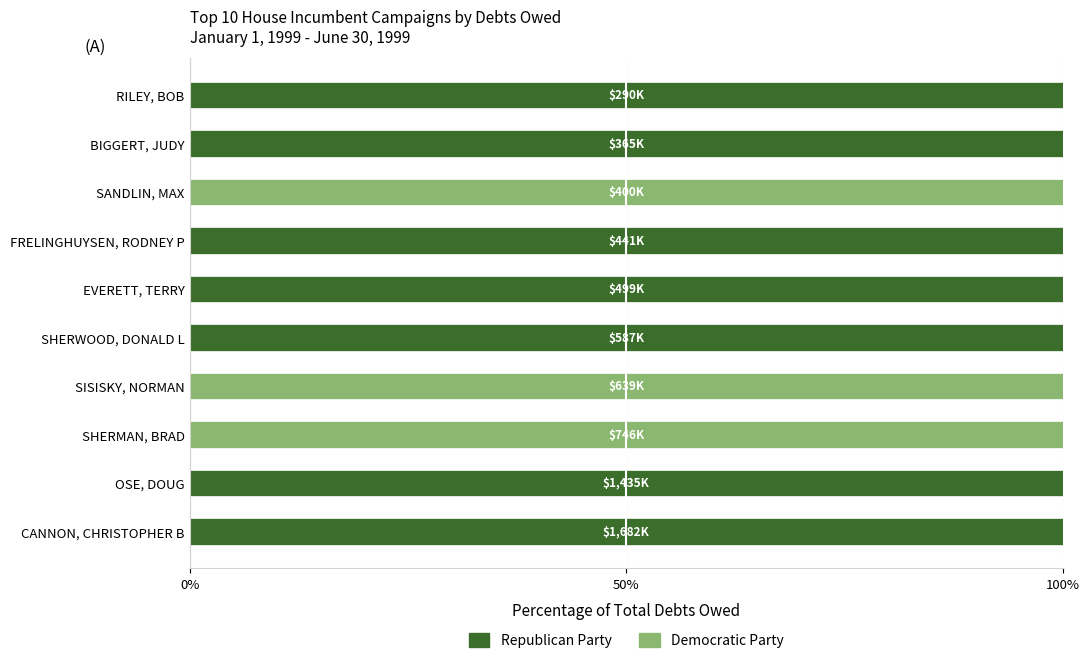

The Republican Party series shows 51 at OSE, DOUG. True or false?

False